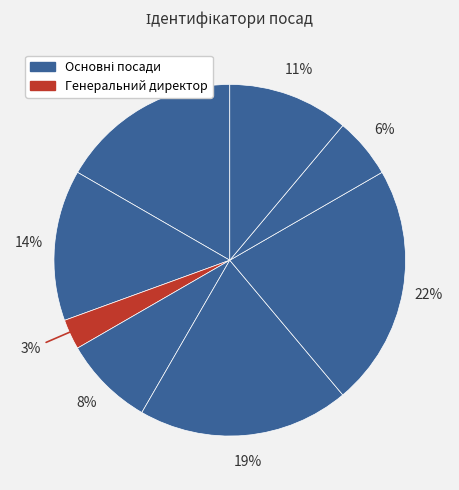

Count the number of slices in the pie.

8